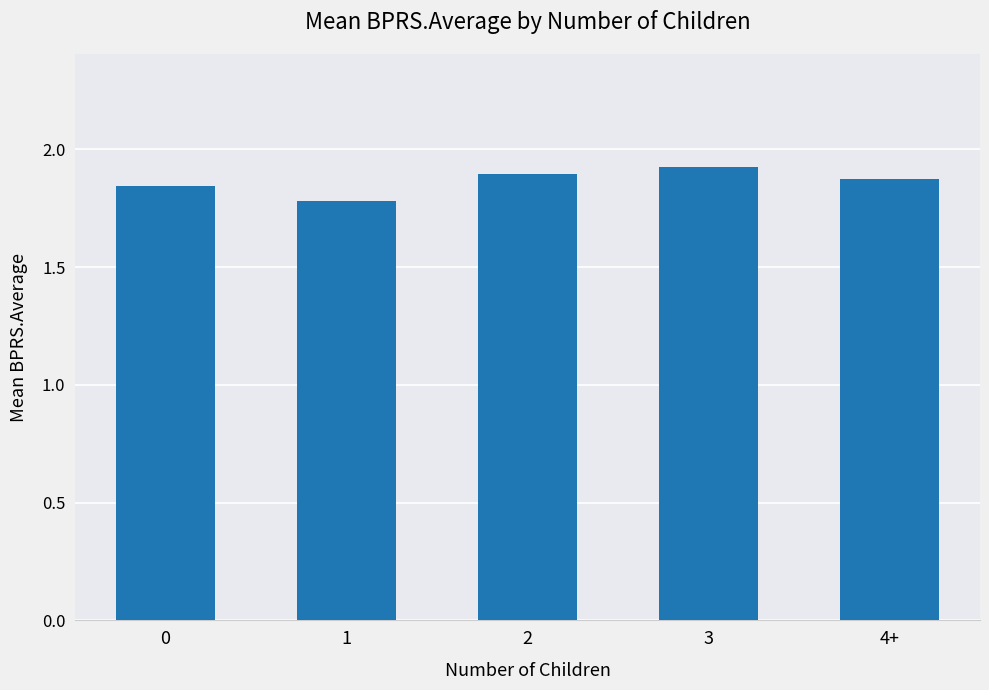

Which has a higher value, 3 or 0?

3